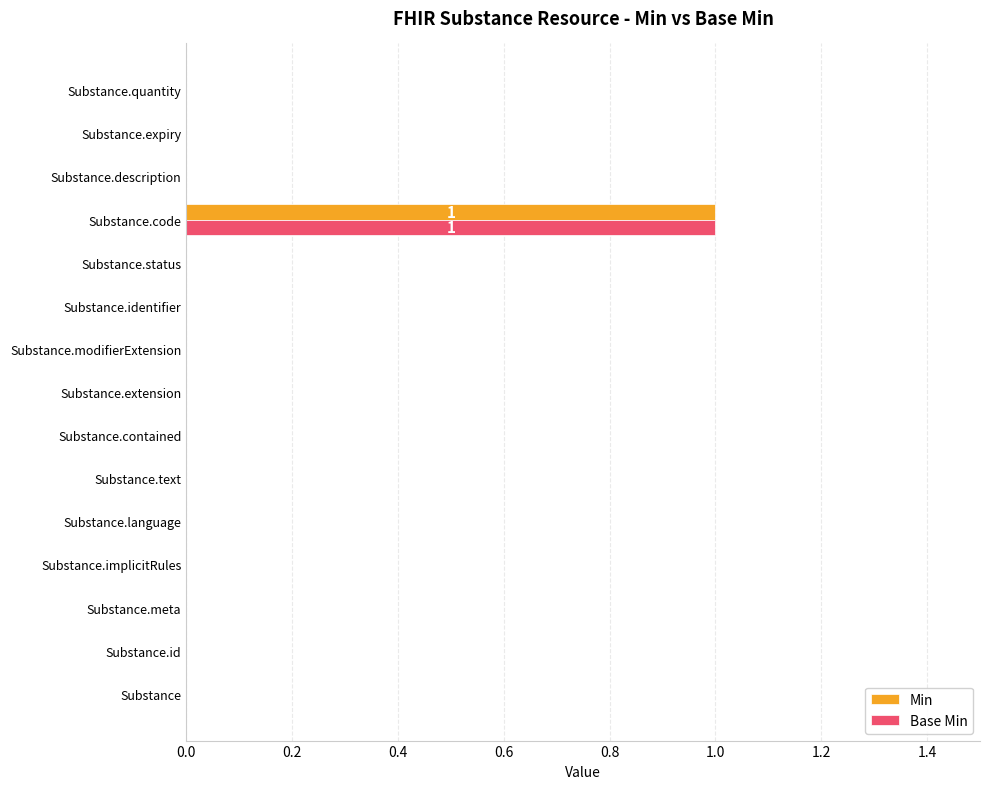

How many Base Min values are between 0 and 1?

15